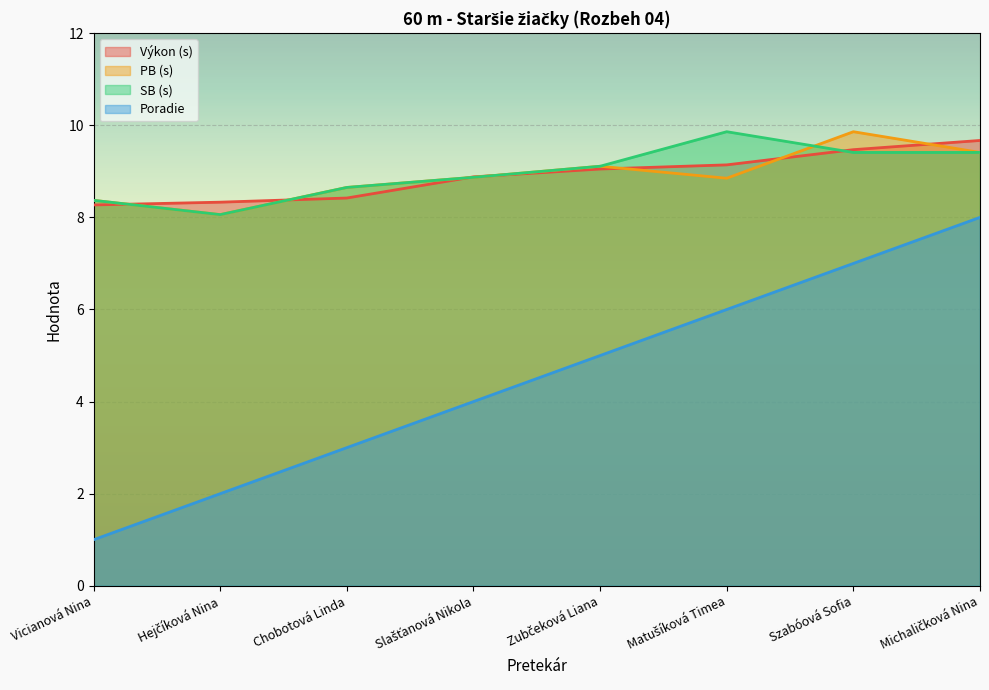

Is the value of Poradie at Slašťanová Nikola greater than the value of PB at Zubčeková Liana?

No